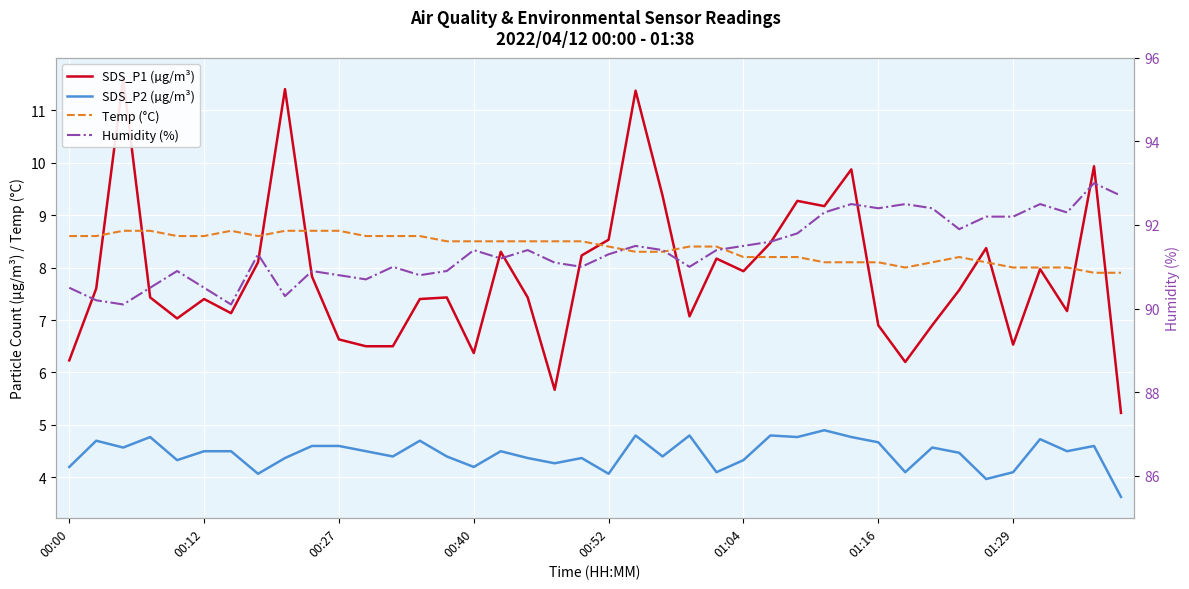

Count the number of categories in the chart.

40